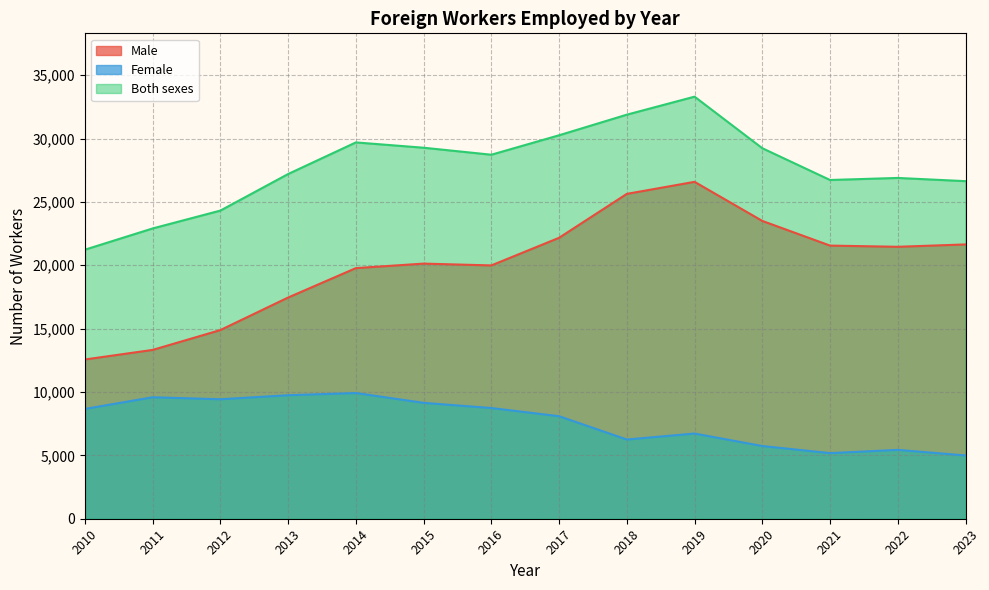

What is the sum of the Male values at 2013 and 2014?

37228